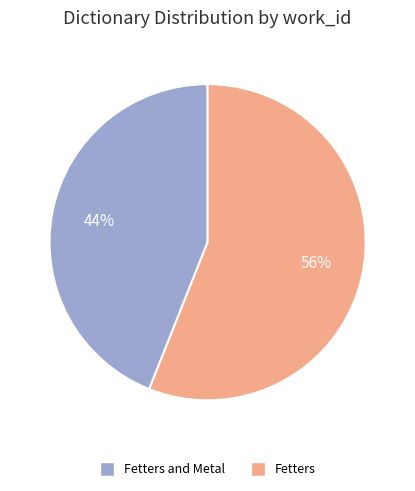

True or false: Fetters accounts for 56% of the total.

True